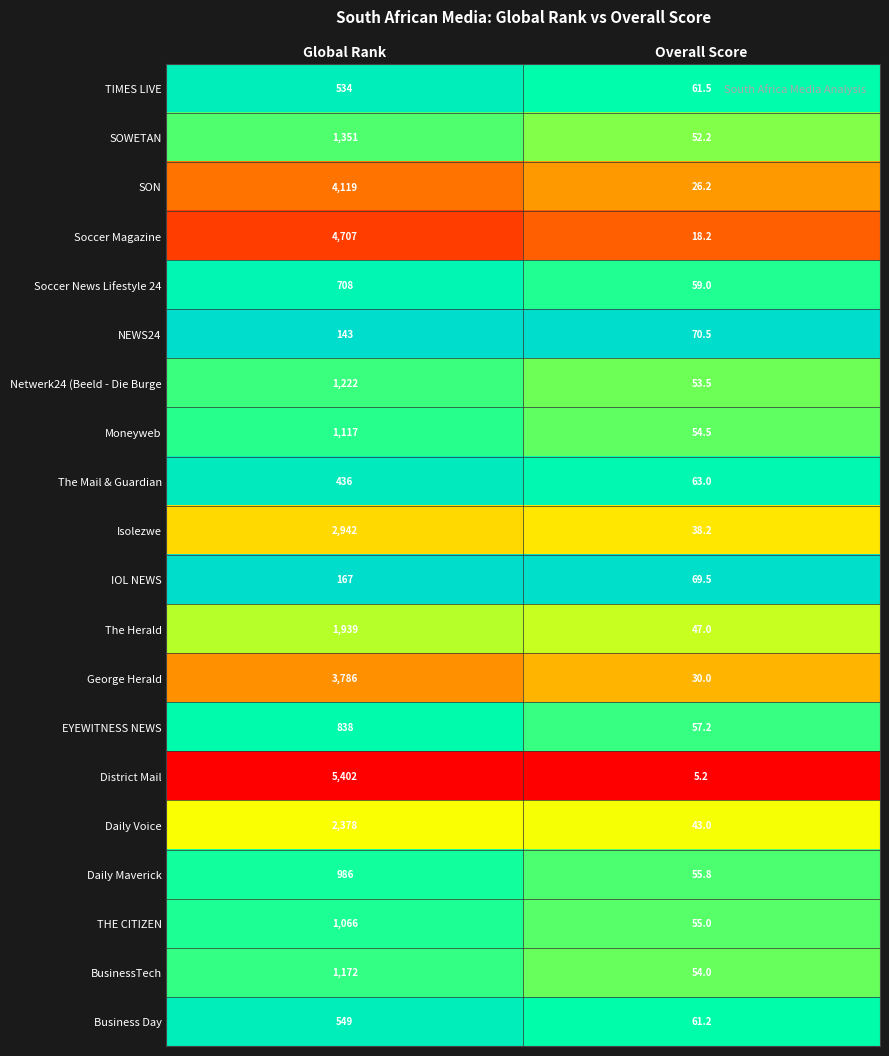

What is the spread (max minus min) of values at Overall Score?

65.3